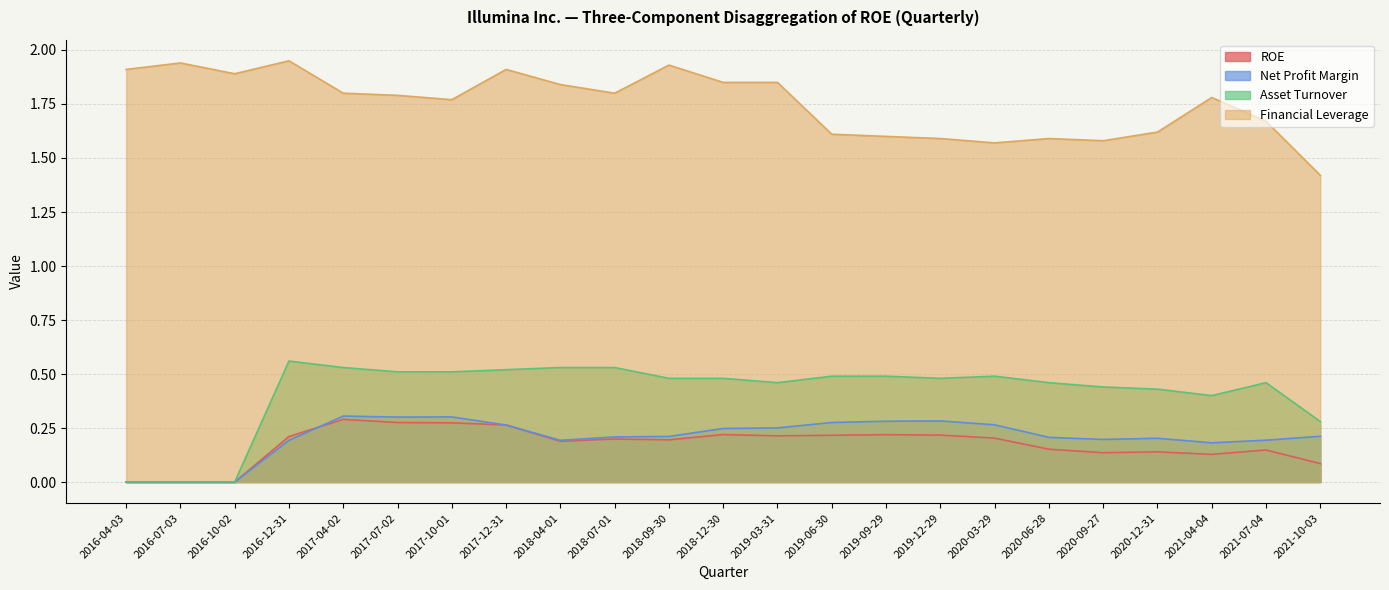

Rank the categories by Financial Leverage value from highest to lowest.

2016-12-31, 2016-07-03, 2018-09-30, 2016-04-03, 2017-12-31, 2016-10-02, 2018-12-30, 2019-03-31, 2018-04-01, 2017-04-02, 2018-07-01, 2017-07-02, 2021-04-04, 2017-10-01, 2021-07-04, 2020-12-31, 2019-06-30, 2019-09-29, 2019-12-29, 2020-06-28, 2020-09-27, 2020-03-29, 2021-10-03